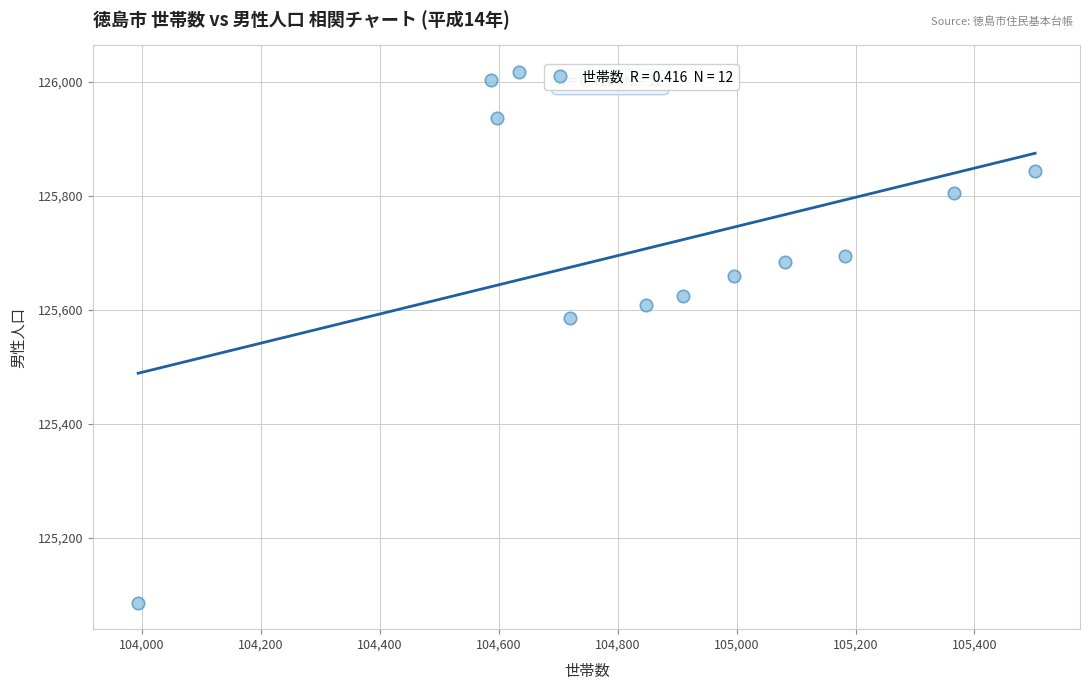

What is the range of X values (max minus min)?

1508